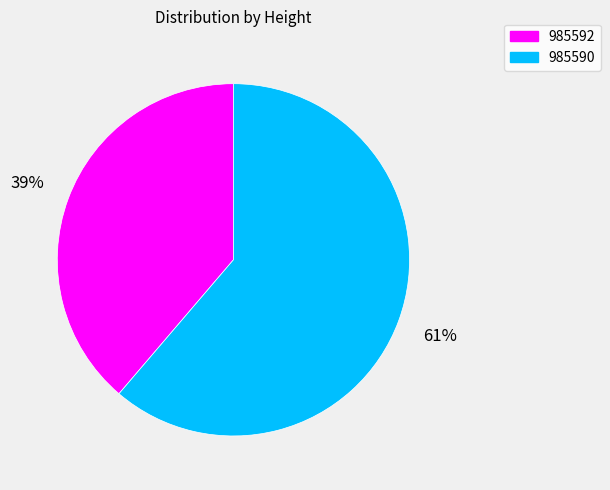

Count the number of slices in the pie.

2